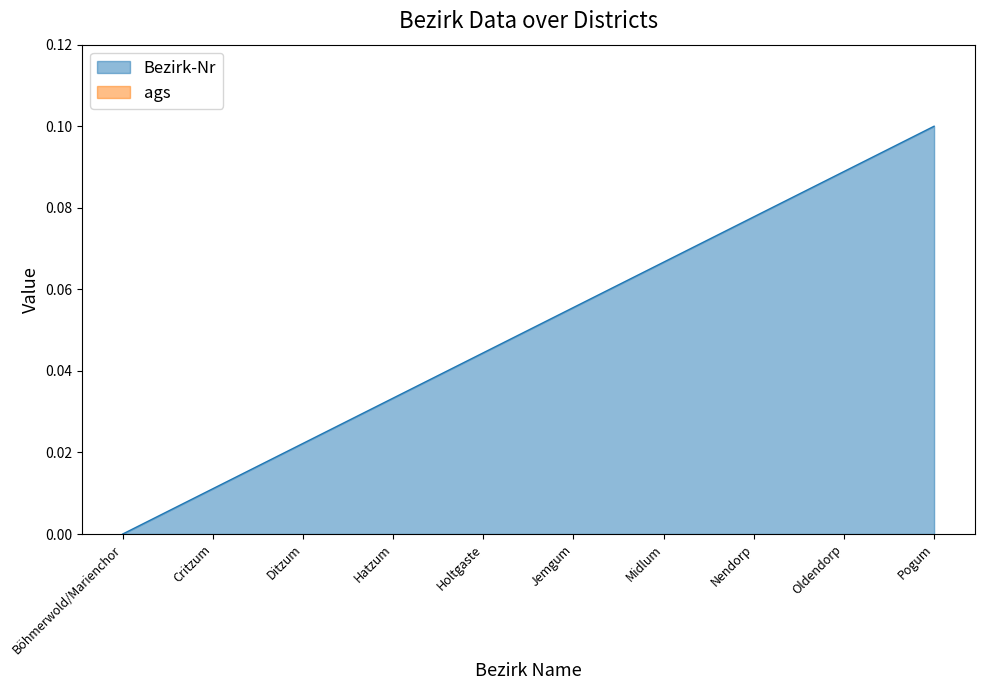

Reading left to right, transcribe all the data shown in this chart.

0.0	0.0	0.0	0.0	0.0	0.1	0.1	0.1	0.1	0.1